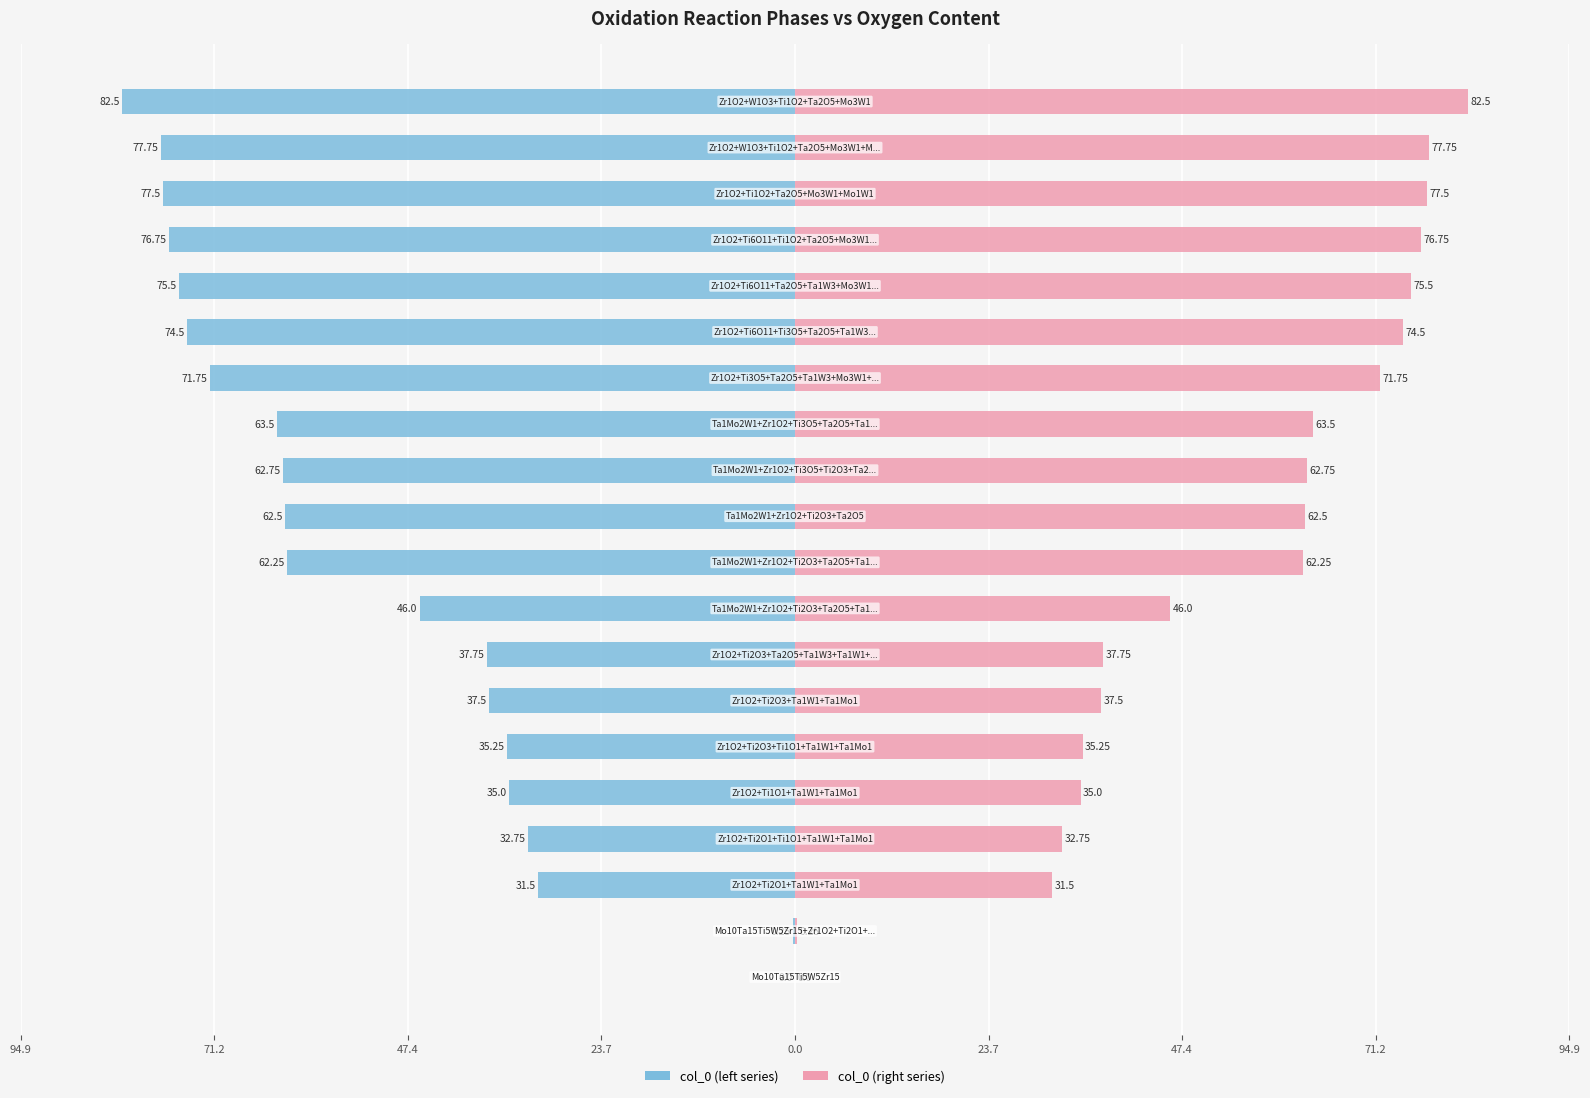

What is the difference between the maximum and minimum values in the col_0 (left) series?

82.5